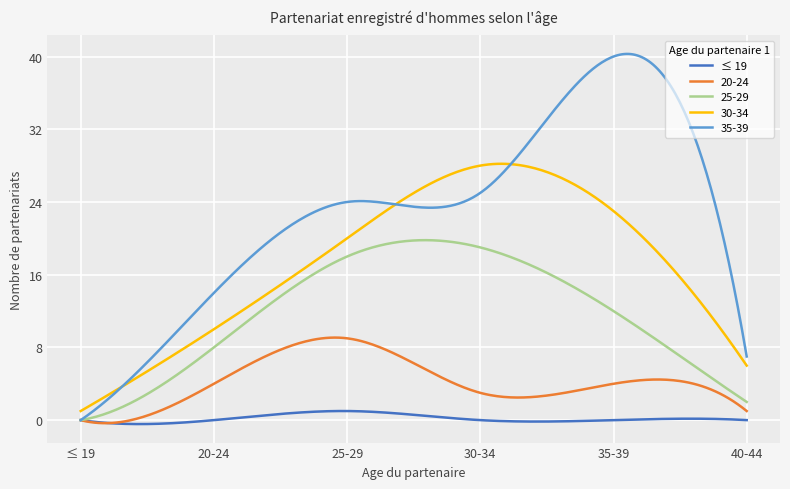

Does the chart display data point markers on the line(s)?

No